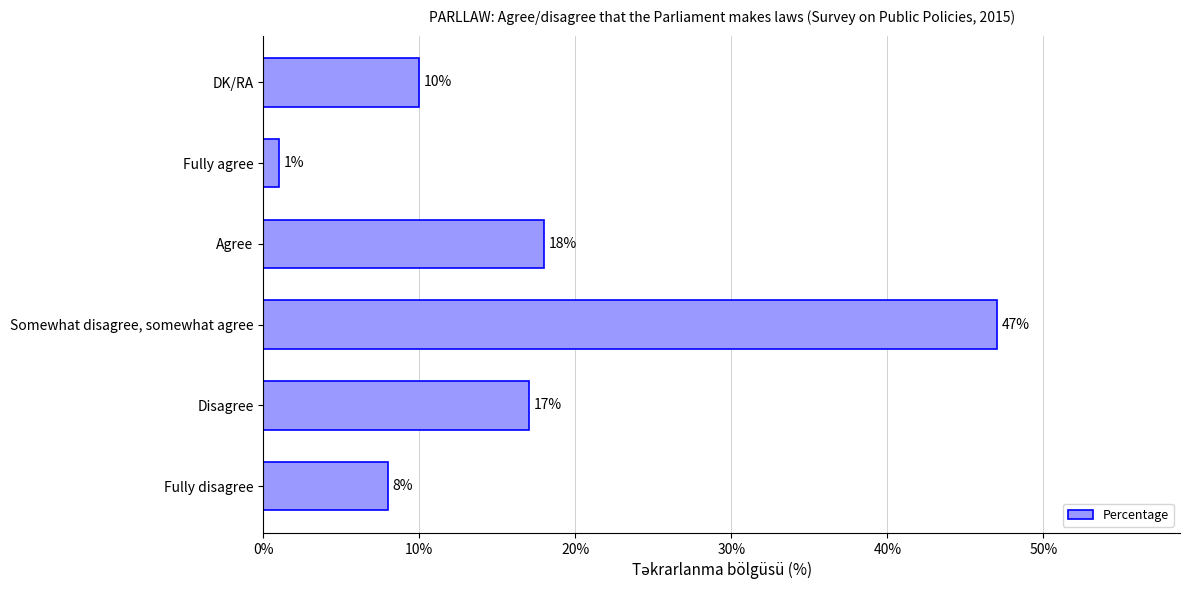

Are the bars horizontal?

Yes